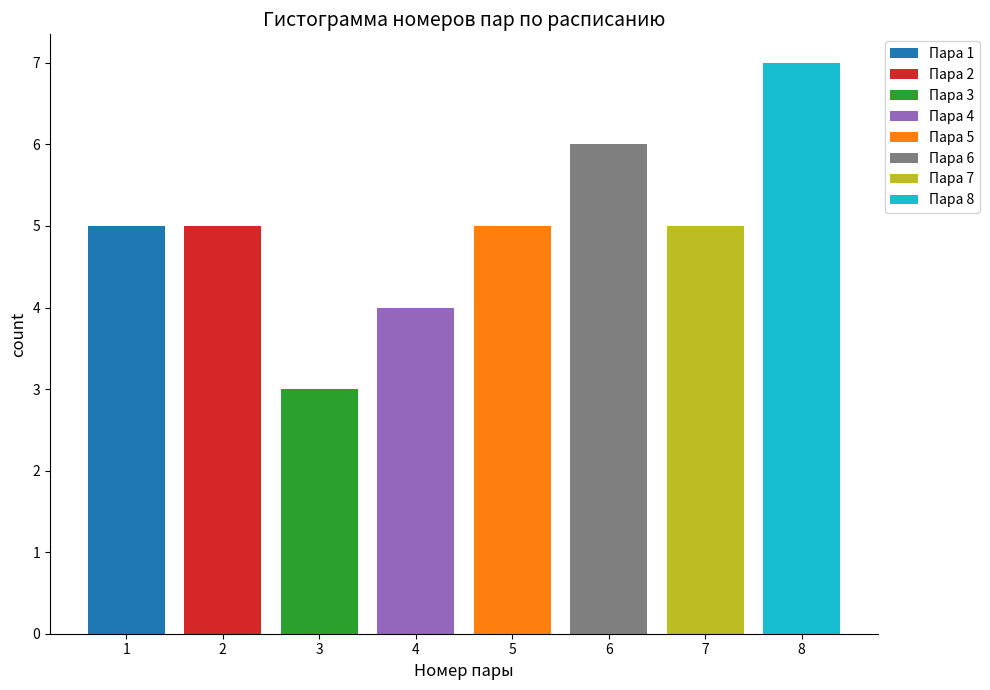

Which range on the x-axis has the tallest stacked bar (by total height)?

7.5 to 8.5